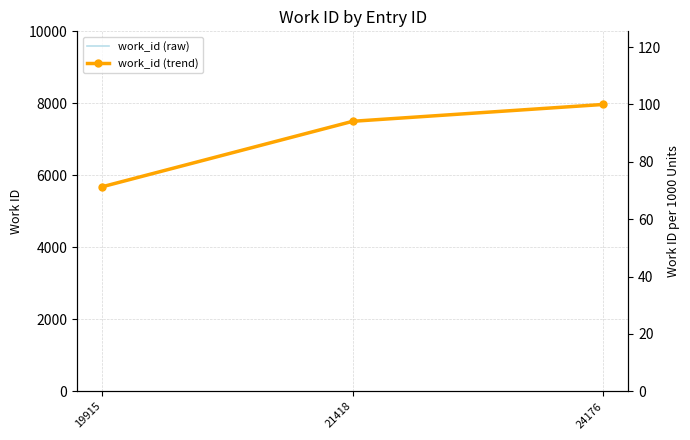

Is the value of work_id (trend) at 24176 greater than the value of work_id (raw) at 24176?

No